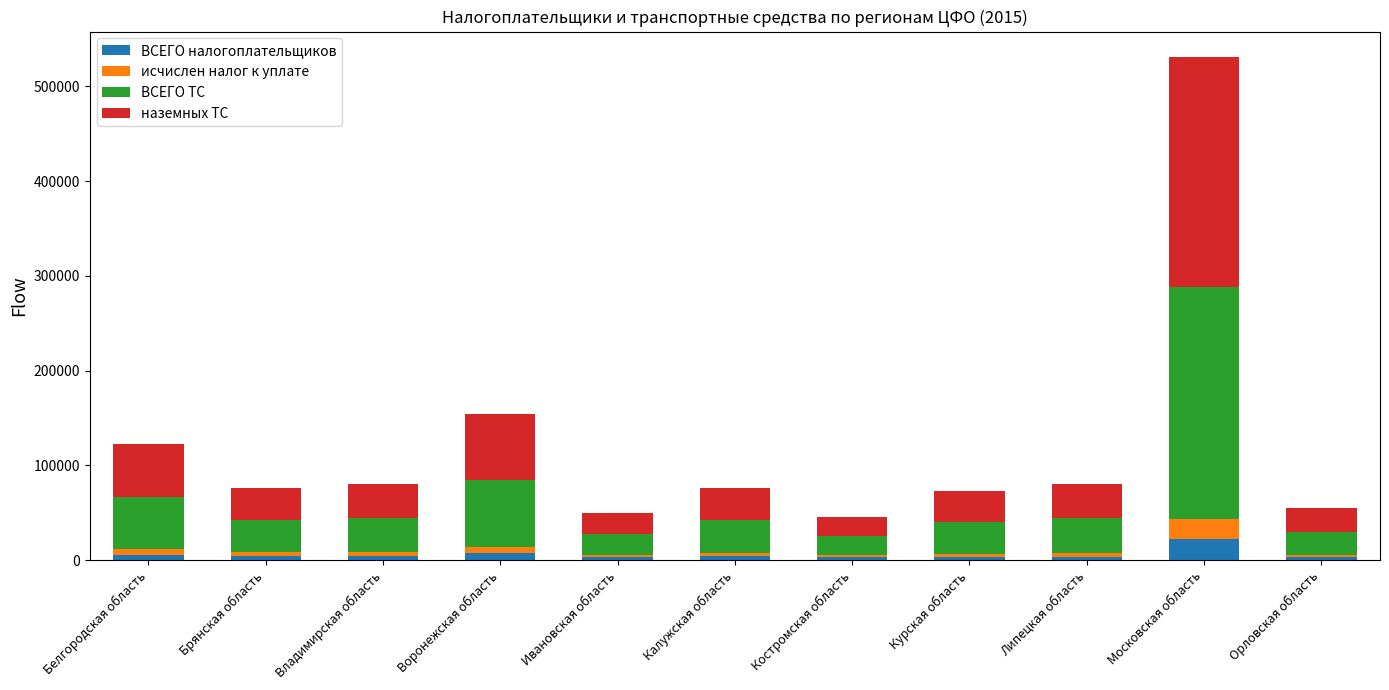

How many bars are there in total?

11